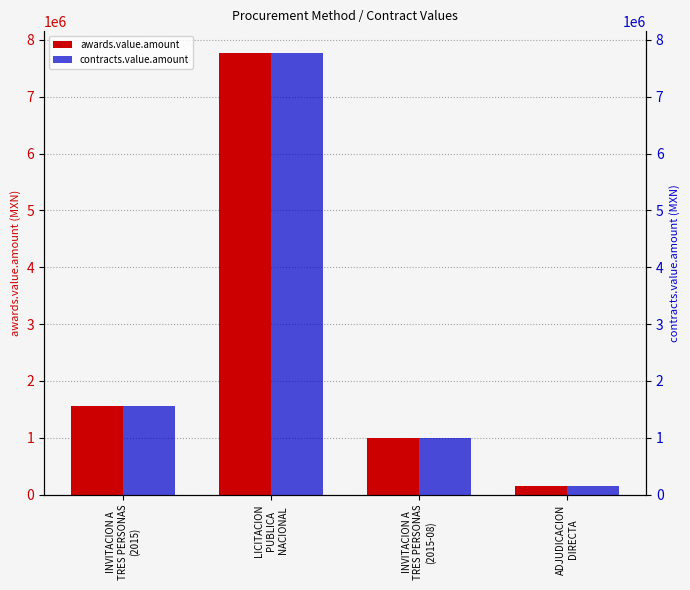

The contracts.value.amount series shows 995516.0 at INVITACION A
TRES PERSONAS
(2015-08). True or false?

True